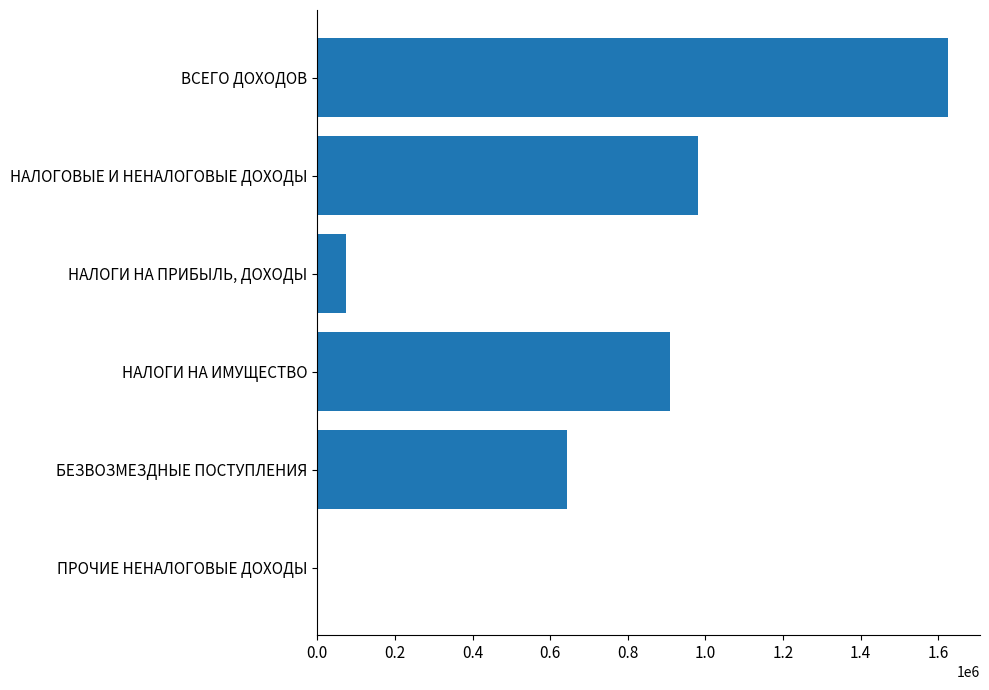

True or false: the data shows 74000 at НАЛОГИ НА ПРИБЫЛЬ, ДОХОДЫ.

True